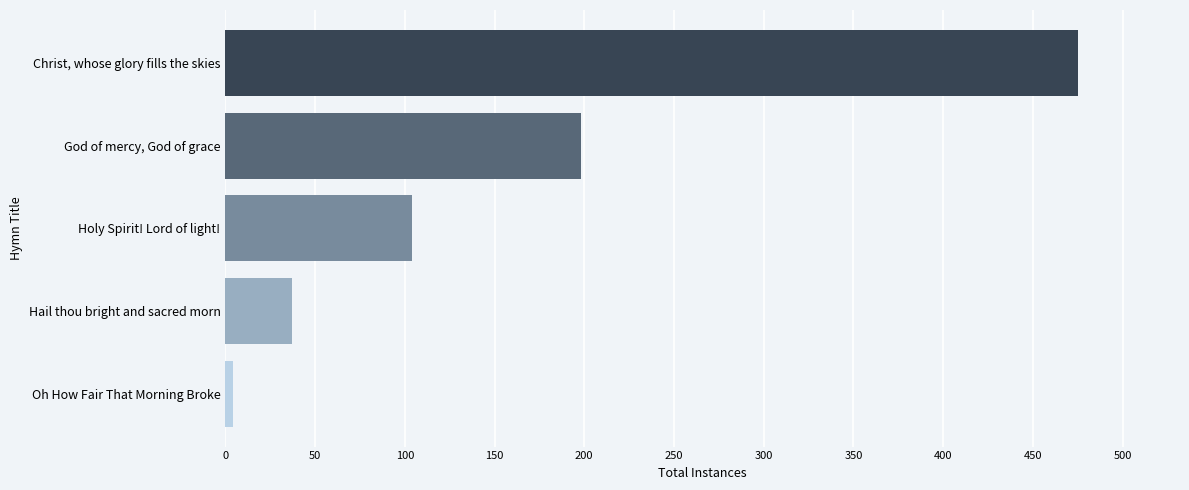

What is the minimum value shown in the chart?

4